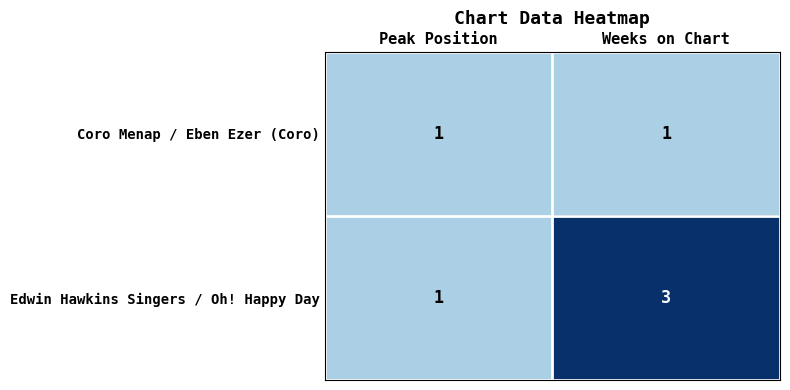

Which series has the largest total across all categories?

Edwin Hawkins Singers / Oh! Happy Day